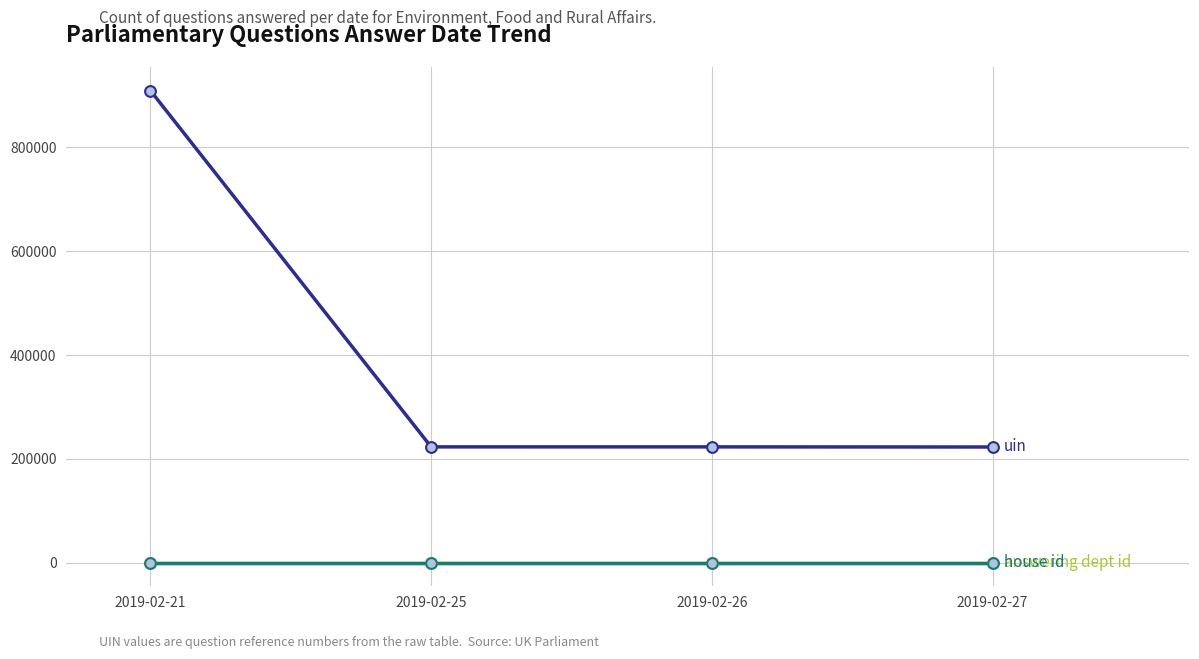

What is the total value across all series at 2019-02-25?

223092